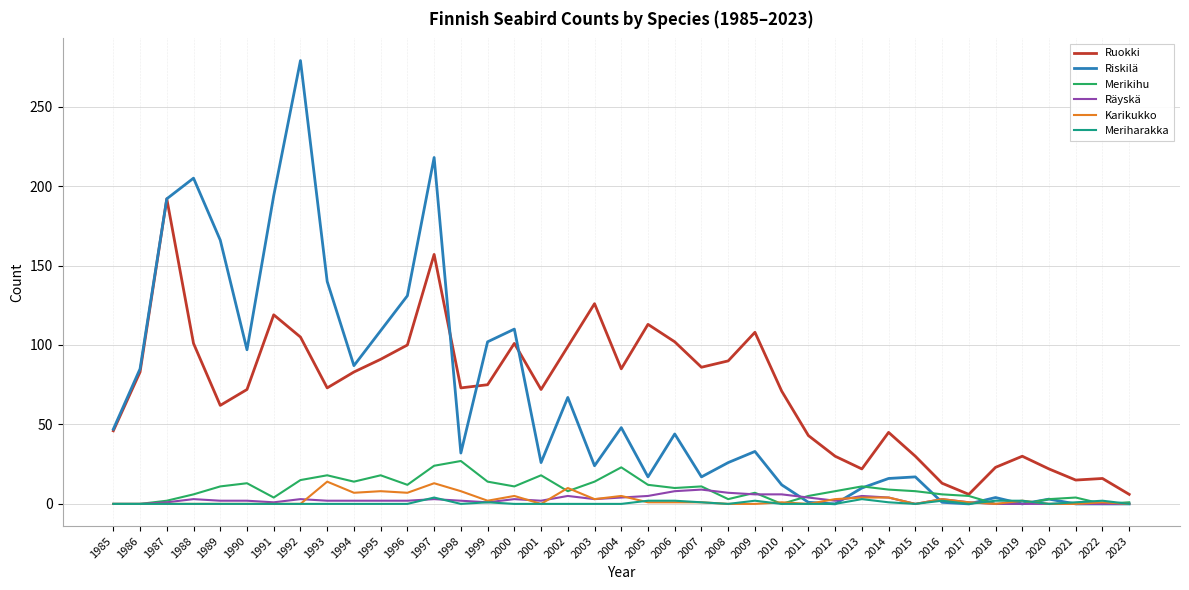

What is the sum of all Merikihu values?

355